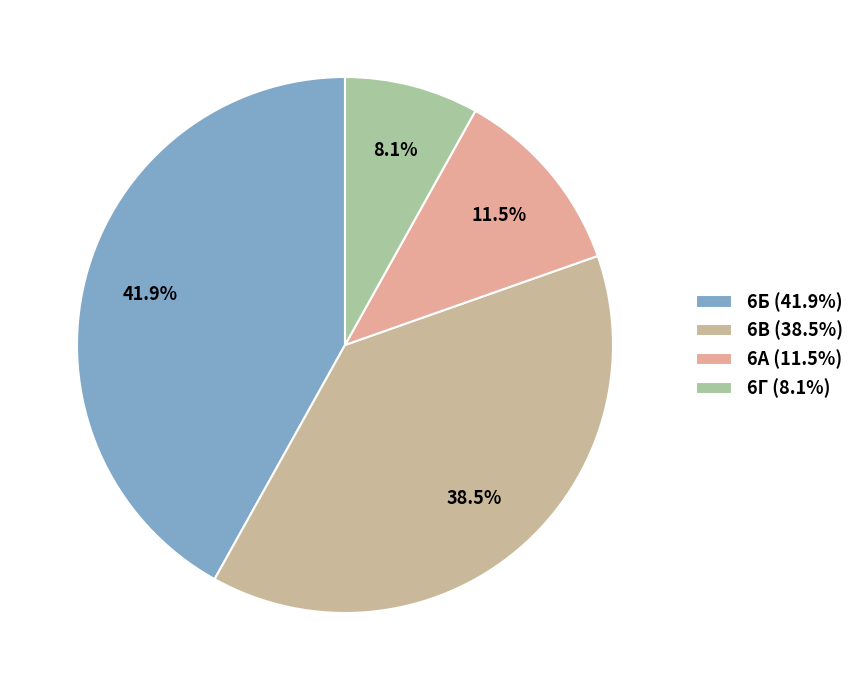

Count the number of slices in the pie.

4